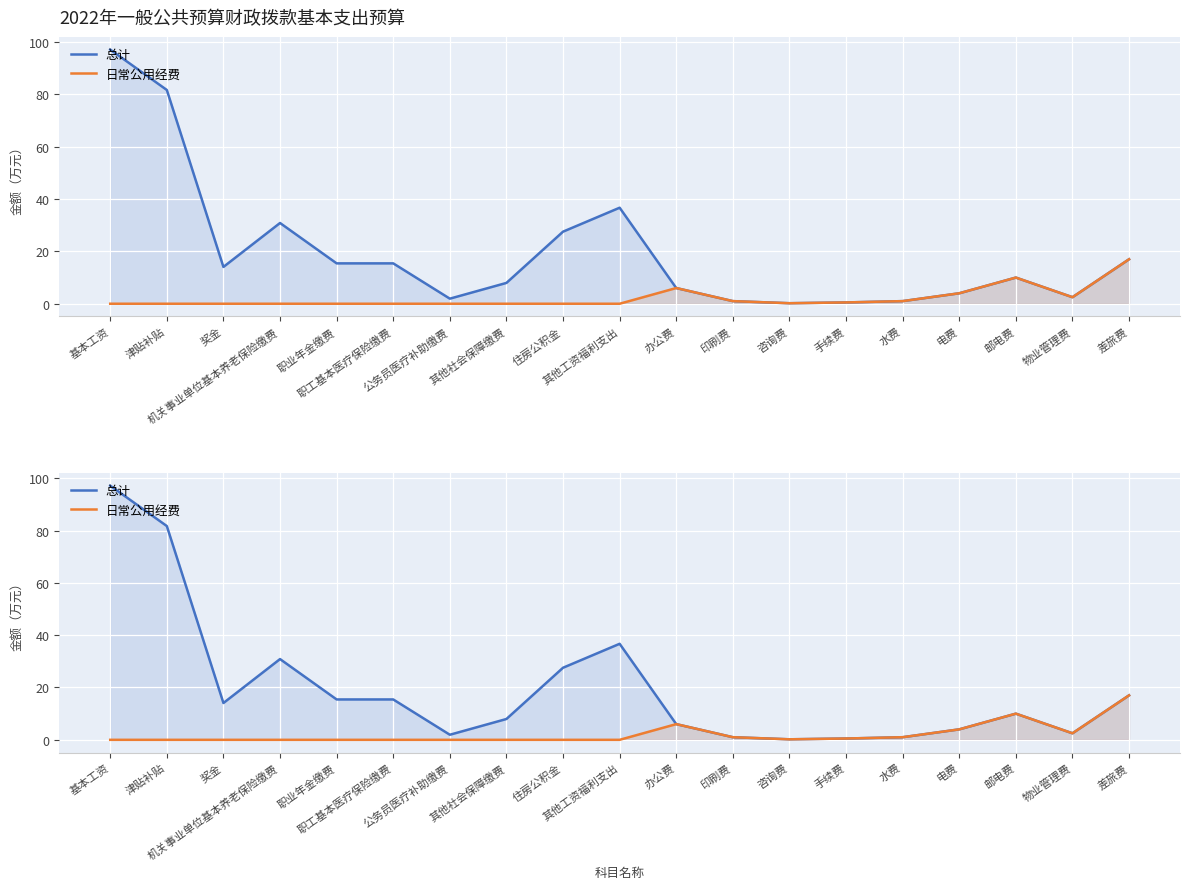

What is the label of the 6th point from the left?

职工基本医疗保险缴费